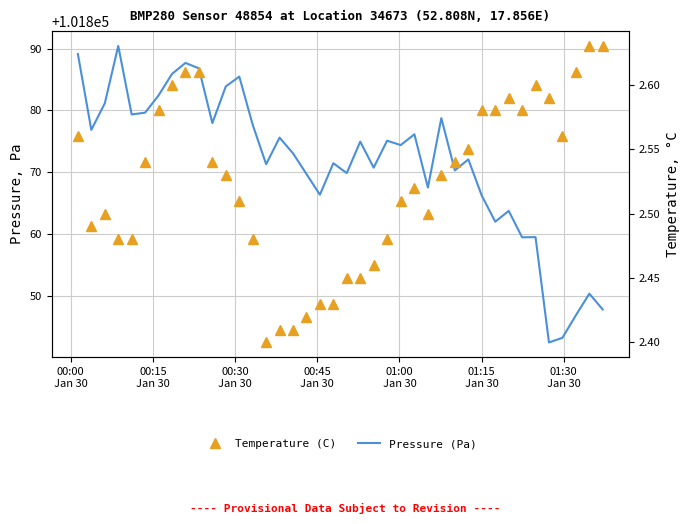

How many interior local valleys does the Temperature (C) series have?

5